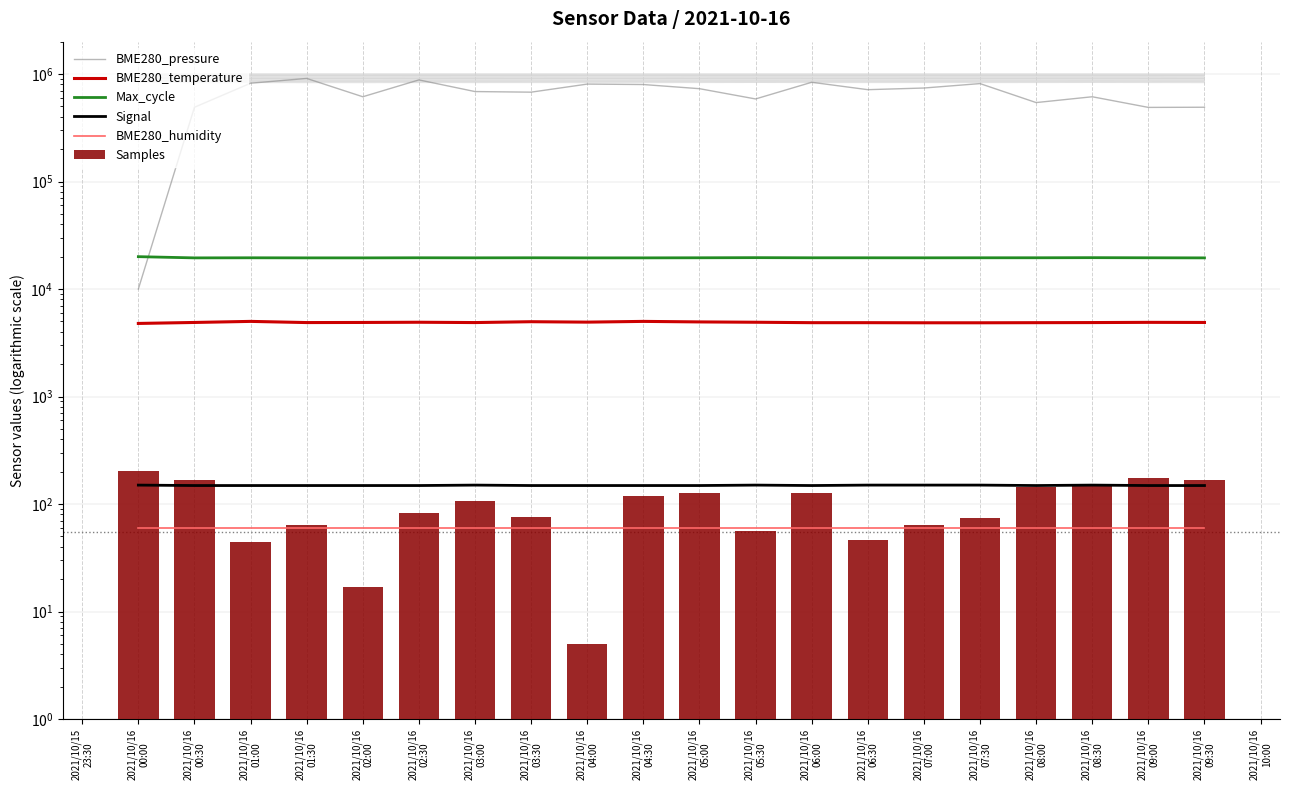

How many data points does each series have?

20